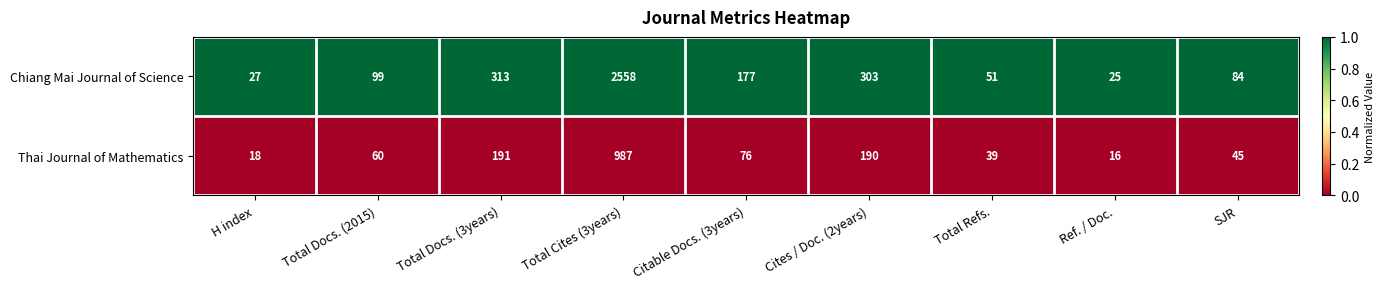

What is the difference between the highest and lowest values at Total Docs. (3years)?

122